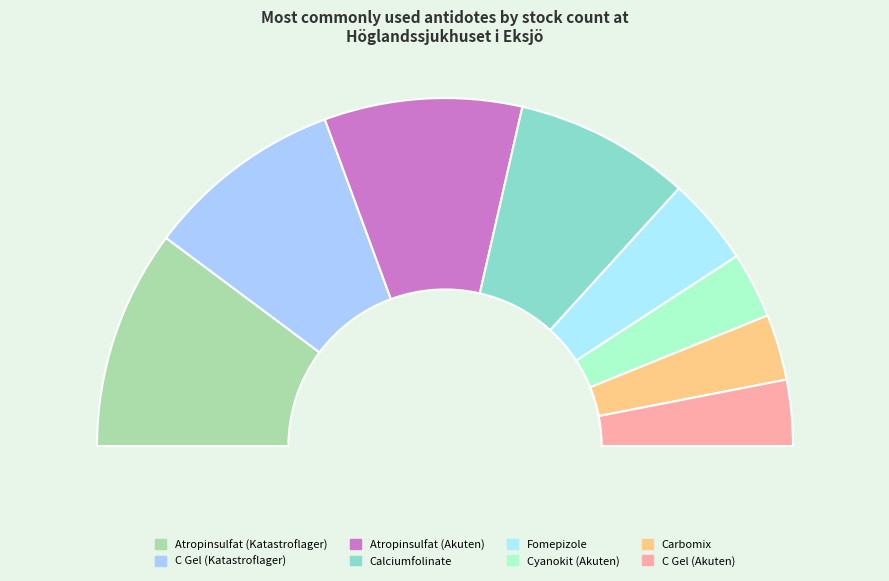

How much of the chart is everything except Carbomix?

94.5%